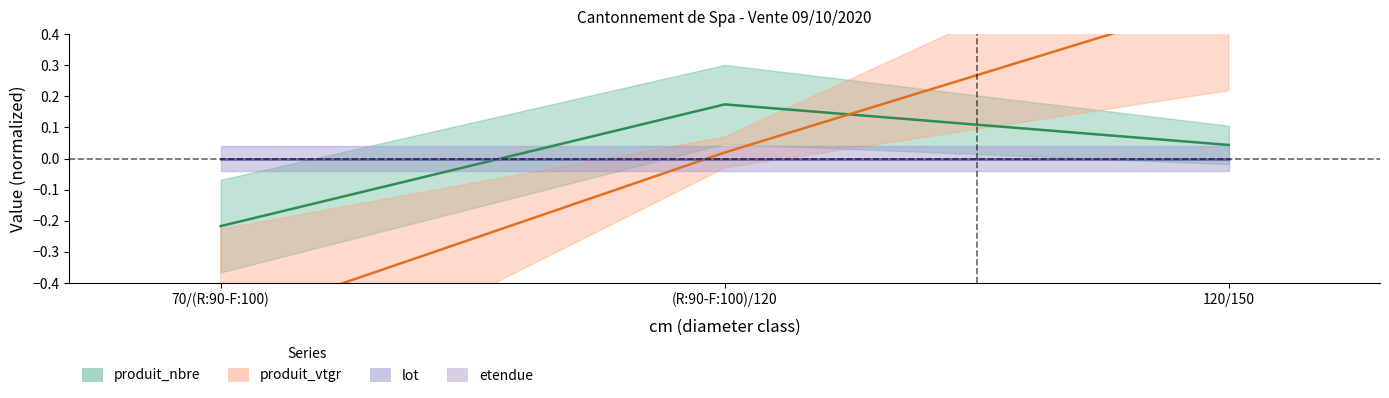

What are all the series names shown in the legend?

produit_nbre, produit_vtgr, lot, etendue